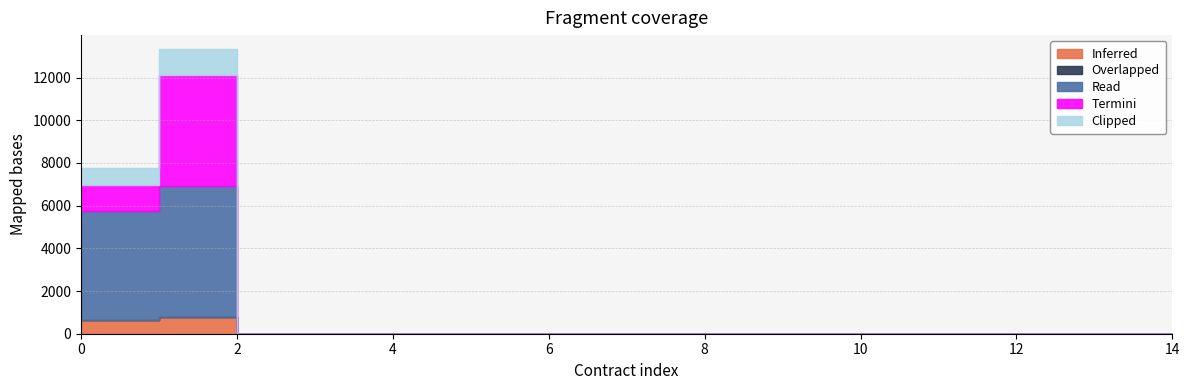

True or false: Overlapped and Inferred intersect in this chart.

False